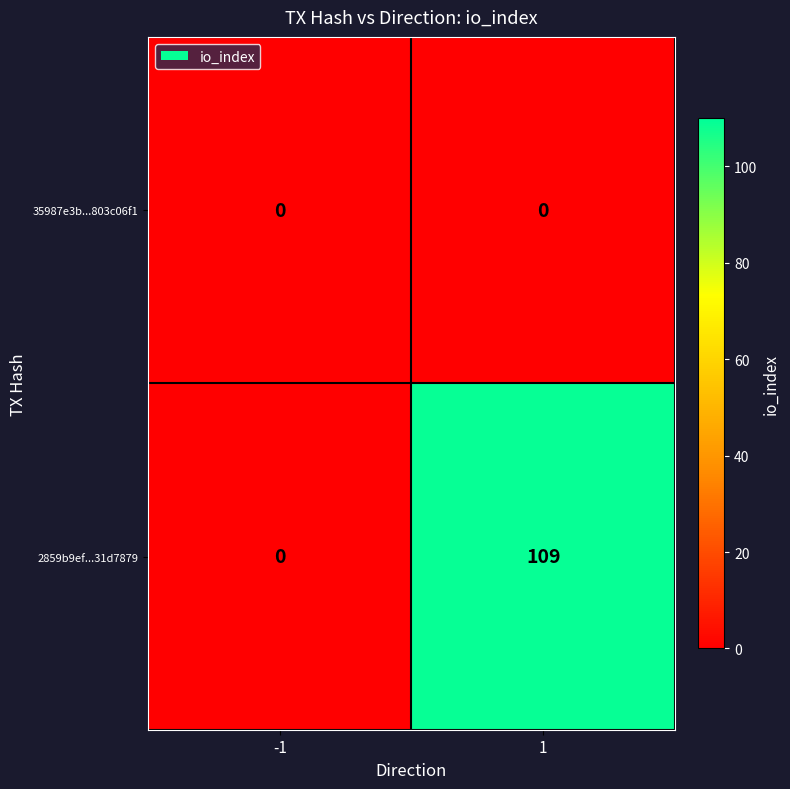

Is it true that 35987e3b...803c06f1 equals 0 at -1?

True